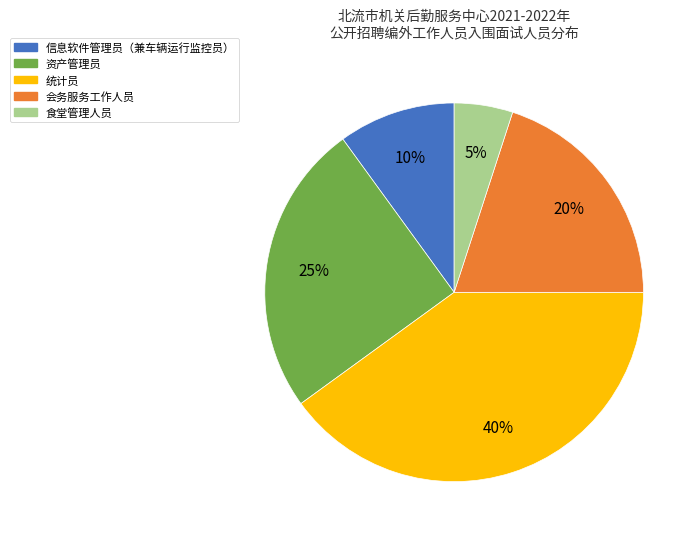

What is the largest slice in the pie chart?

统计员